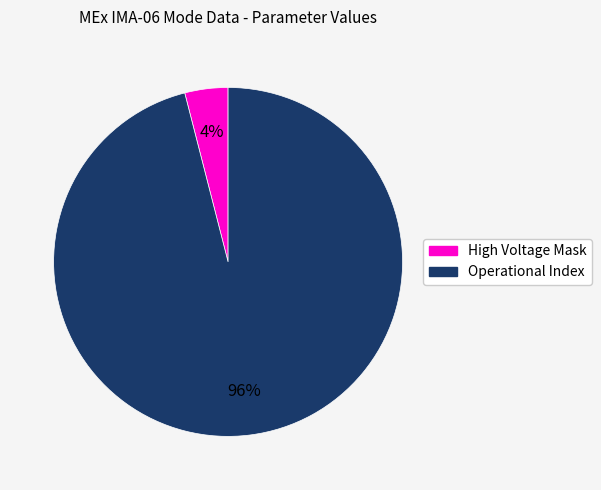

Which category has the smallest portion of the pie?

High Voltage Mask